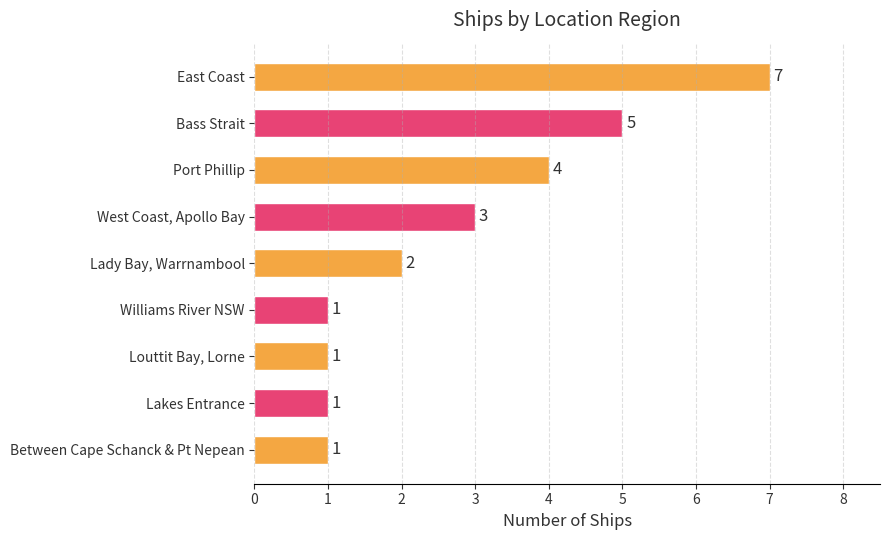

Is it true that the value at Lakes Entrance is 1?

True